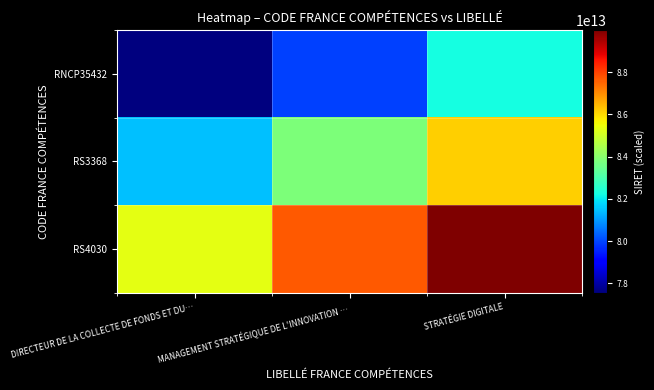

At how many categories does at least one series exceed 87270337104854?

2